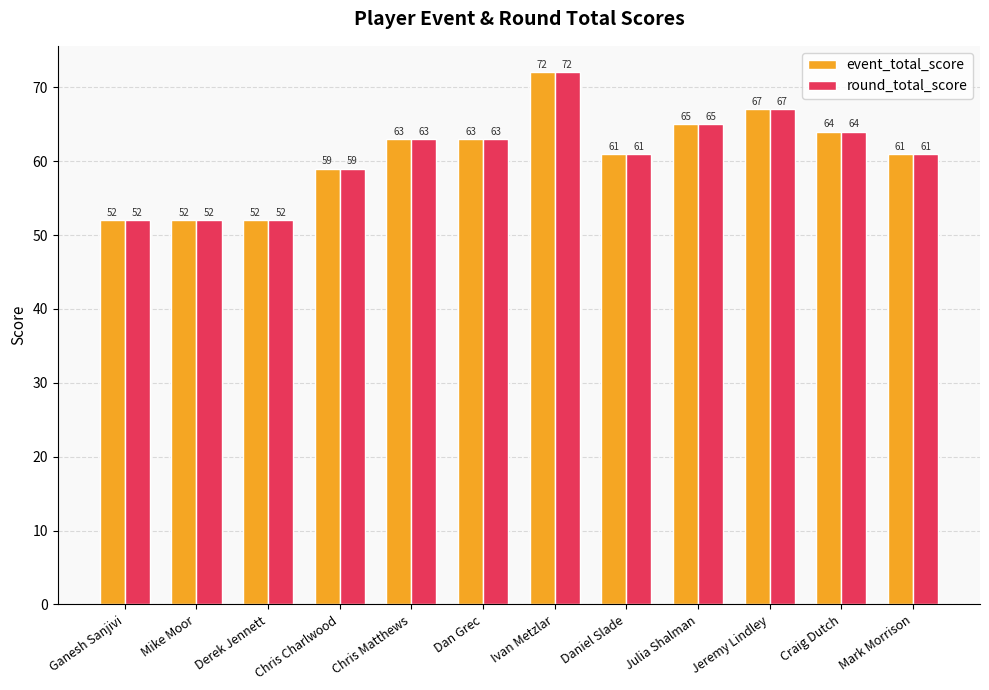

Is the value of round_total_score at Craig Dutch greater than the value of event_total_score at Chris Matthews?

Yes